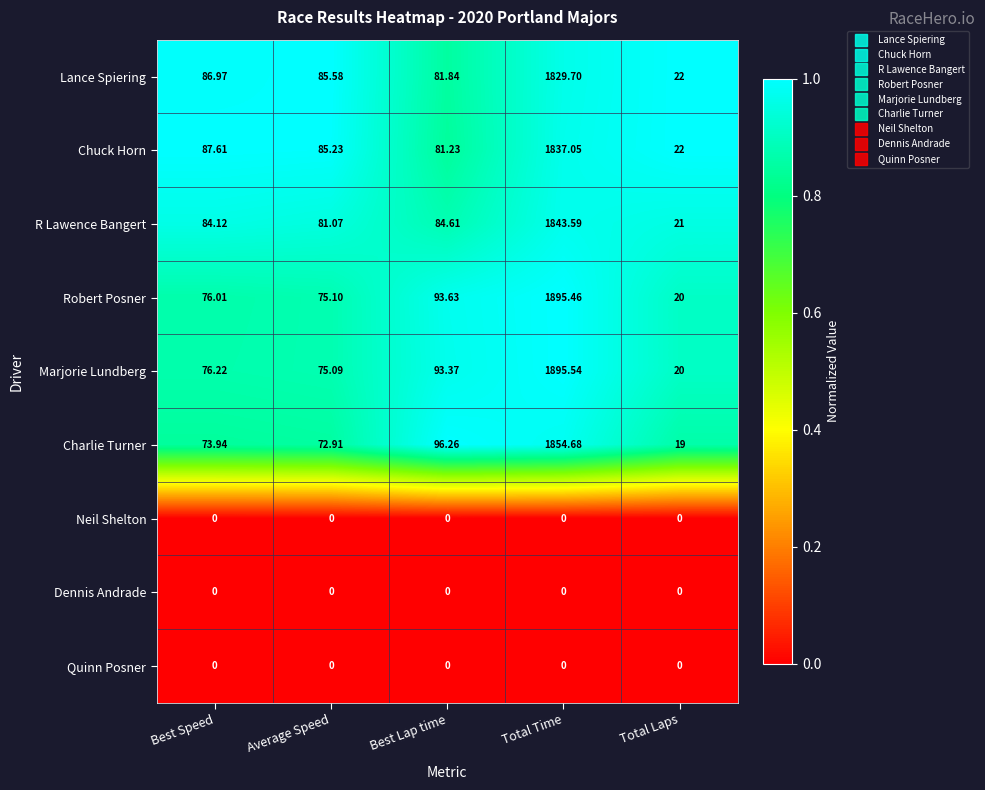

Between Average Speed and Total Laps, which series saw the biggest shift?

Lance Spiering